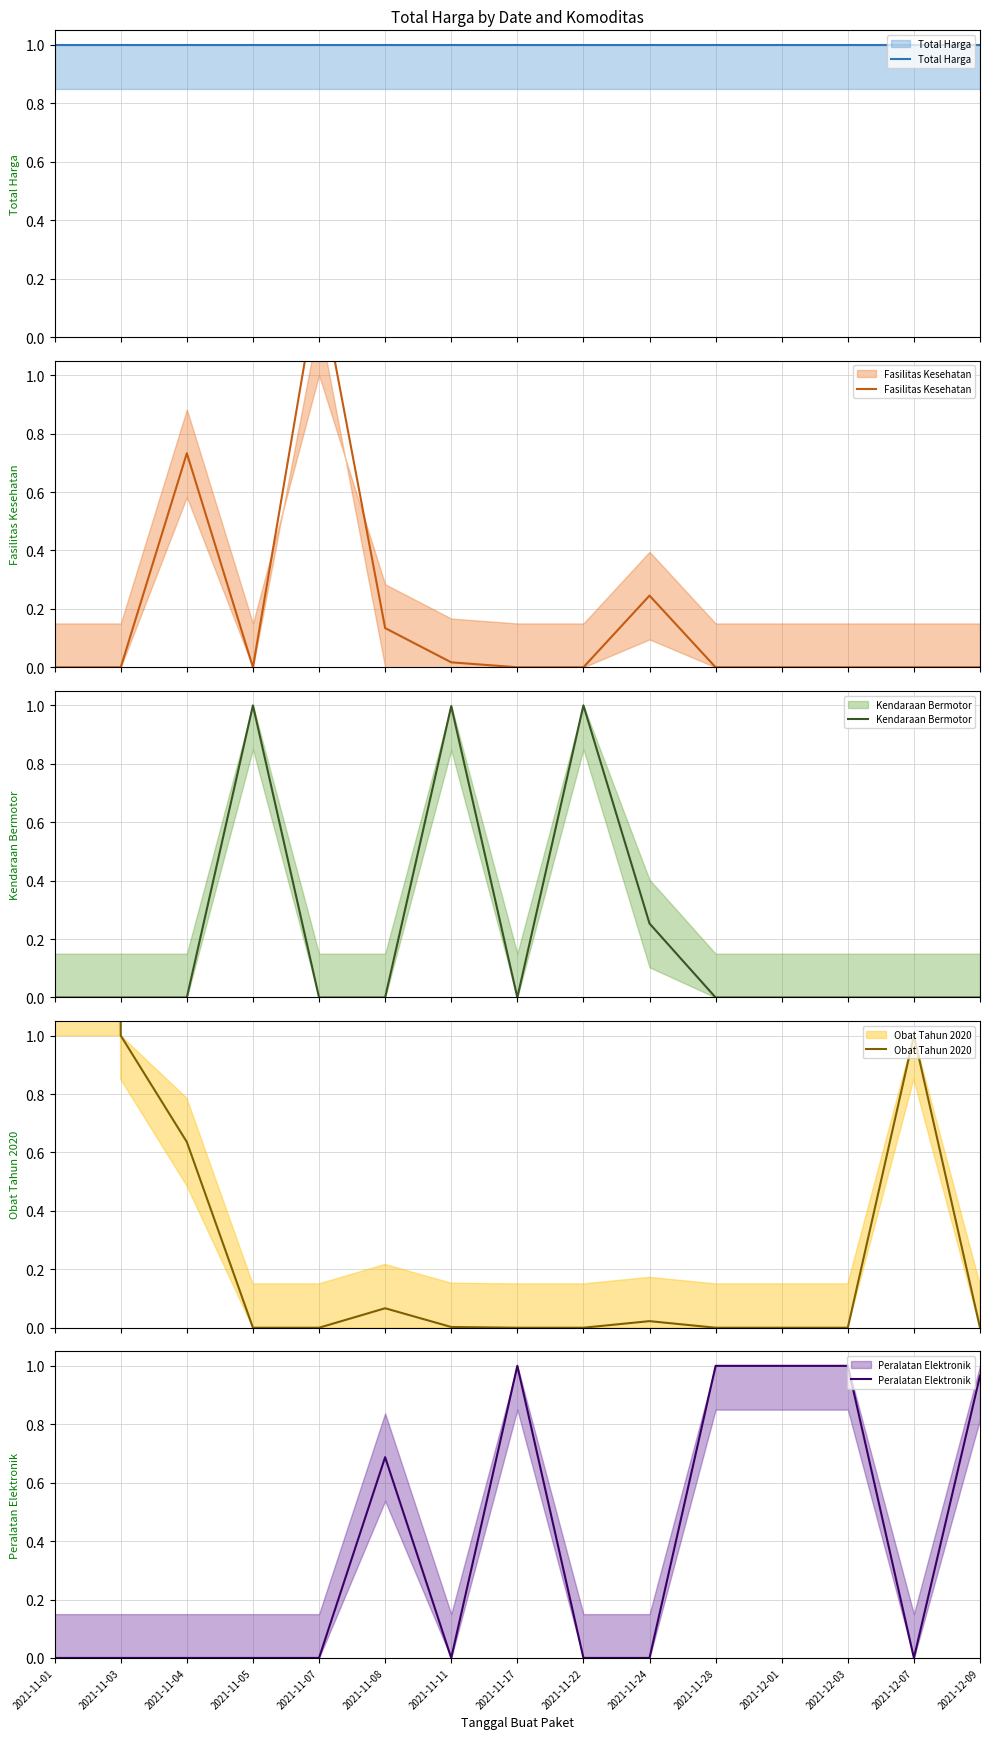

Where is the first local maximum for Obat Tahun 2020?

2021-11-08